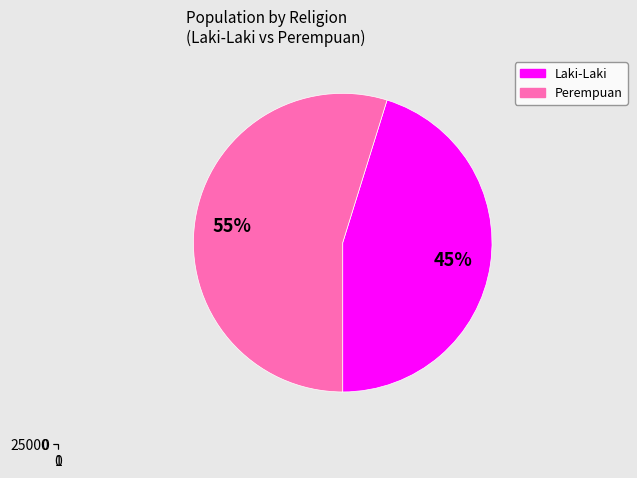

How many segments does this pie chart have?

2